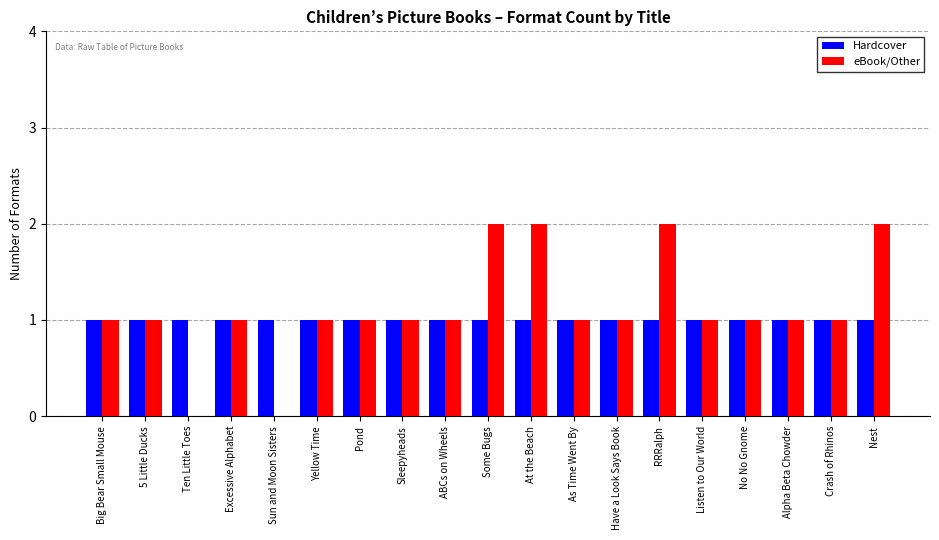

Count the number of data series in this chart.

2